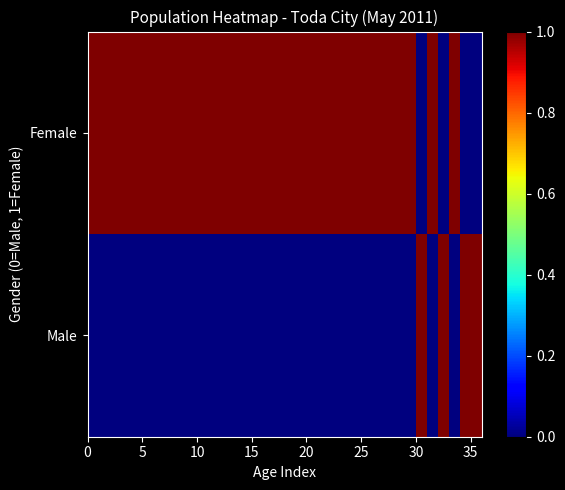

Reading left to right, list all the values displayed in this chart.

Male: 0	0	0	0	0	0	0	0	0	0	0	0	0	0	0	0	0	0	0	0	0	0	0	0	0	0	0	0	0	0	1	0	1	0	1	1
Female: 1	1	1	1	1	1	1	1	1	1	1	1	1	1	1	1	1	1	1	1	1	1	1	1	1	1	1	1	1	1	0	1	0	1	0	0